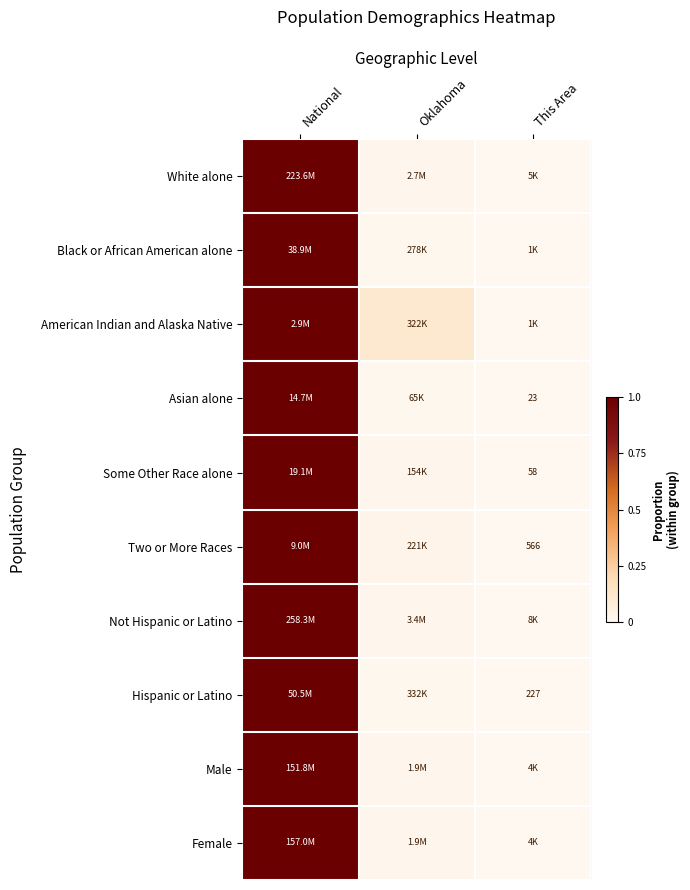

The value of Hispanic or Latino at National is 1.0. True or false?

True